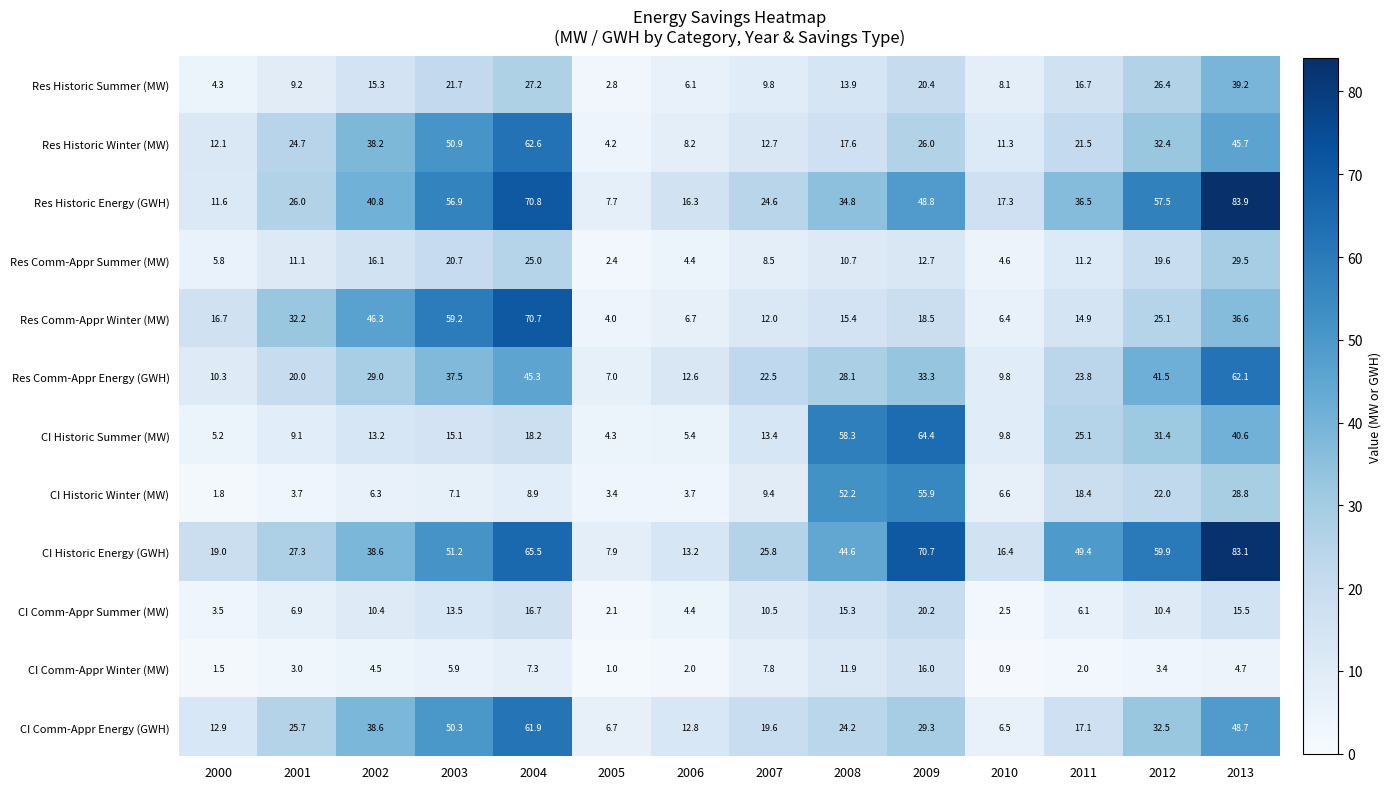

At 2000, list the series in order from smallest to largest.

CI Comm-Appr Winter (MW), CI Historic Winter (MW), CI Comm-Appr Summer (MW), Res Historic Summer (MW), CI Historic Summer (MW), Res Comm-Appr Summer (MW), Res Comm-Appr Energy (GWH), Res Historic Energy (GWH), Res Historic Winter (MW), CI Comm-Appr Energy (GWH), Res Comm-Appr Winter (MW), CI Historic Energy (GWH)